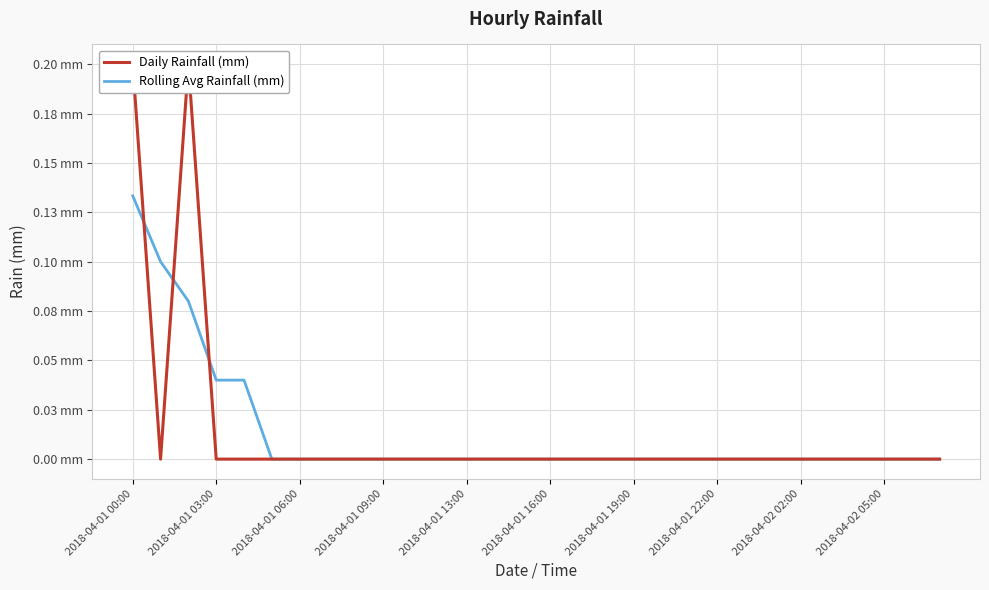

What are all the series names shown in the legend?

Daily Rainfall (mm), Rolling Avg Rainfall (mm)